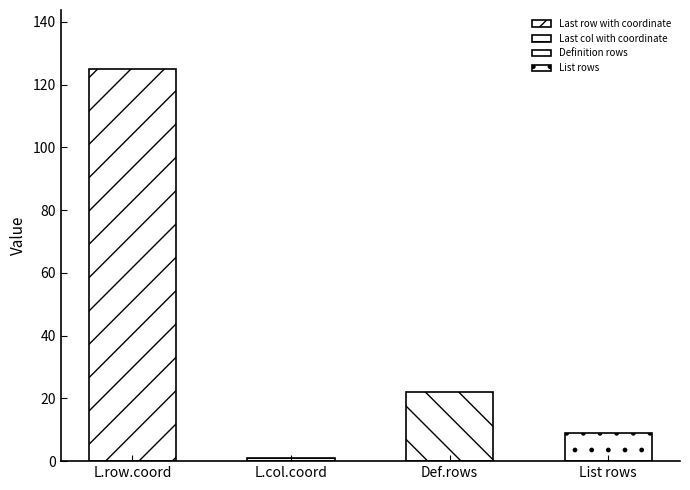

What is the label of the 1st bar from the right?

List rows